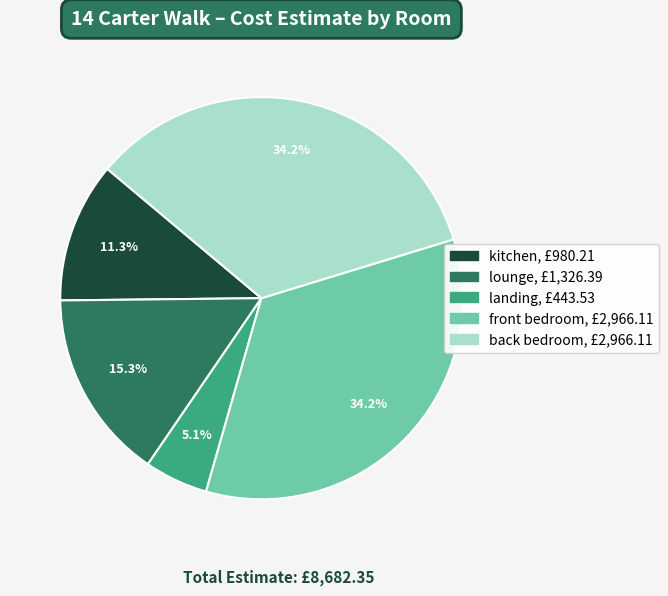

What is the smallest slice in the pie chart?

landing